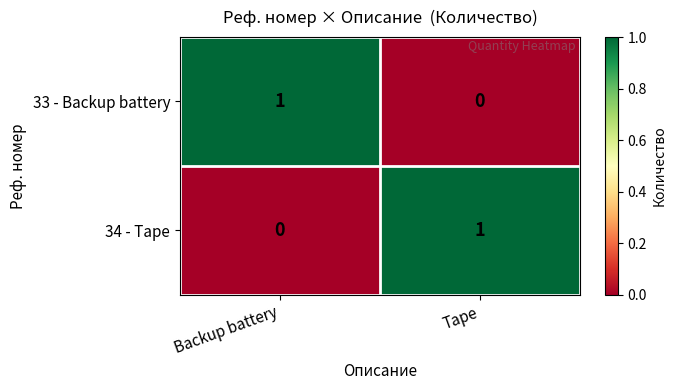

At Tape, list the series in order from largest to smallest.

34 - Tape, 33 - Backup battery